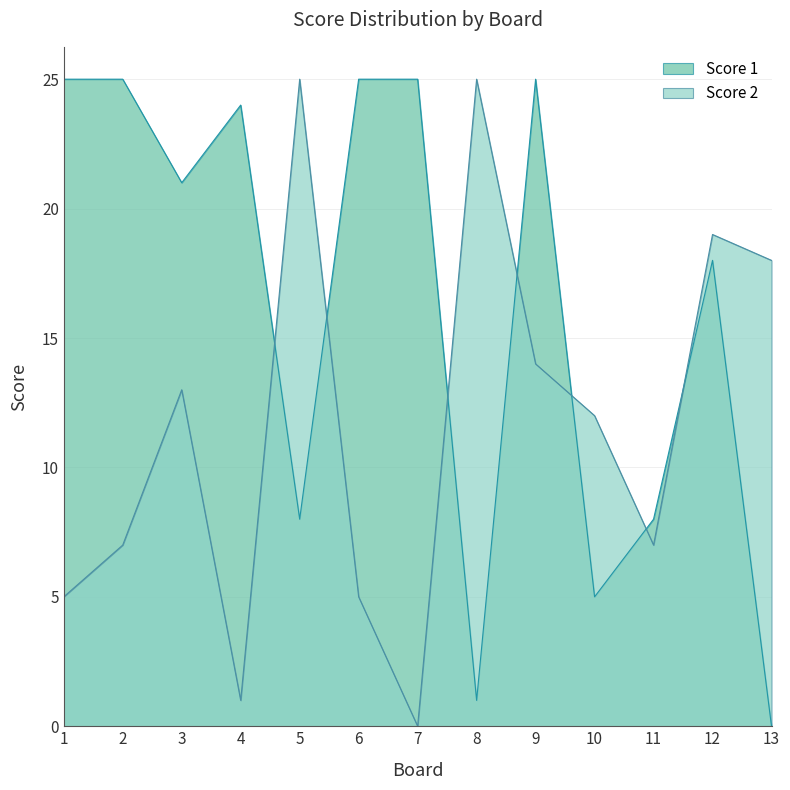

Which series has the largest total across all categories?

Score 1